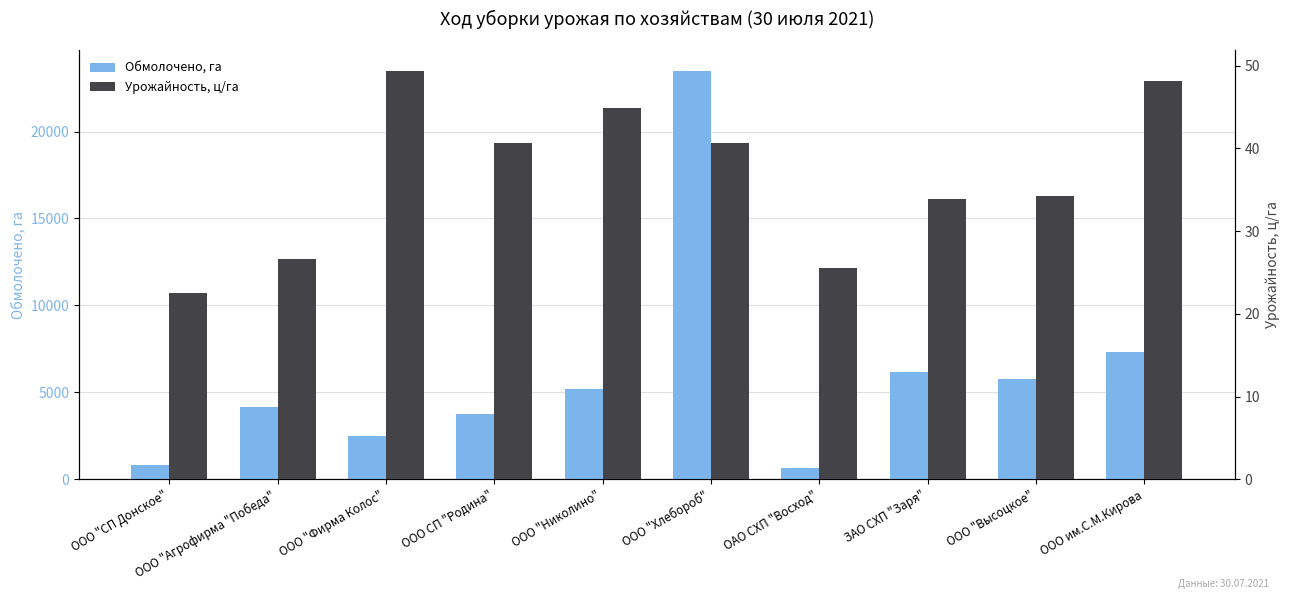

Between ООО СП "Родина" and ООО "Хлебороб", which series saw the biggest shift?

Обмолочено, га